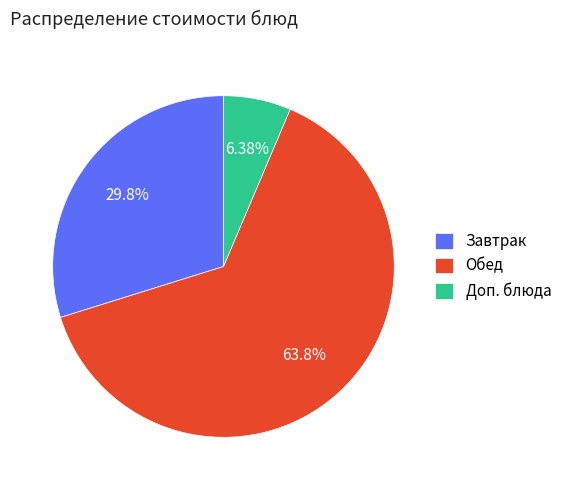

Does Завтрак account for over 50% of the chart?

No